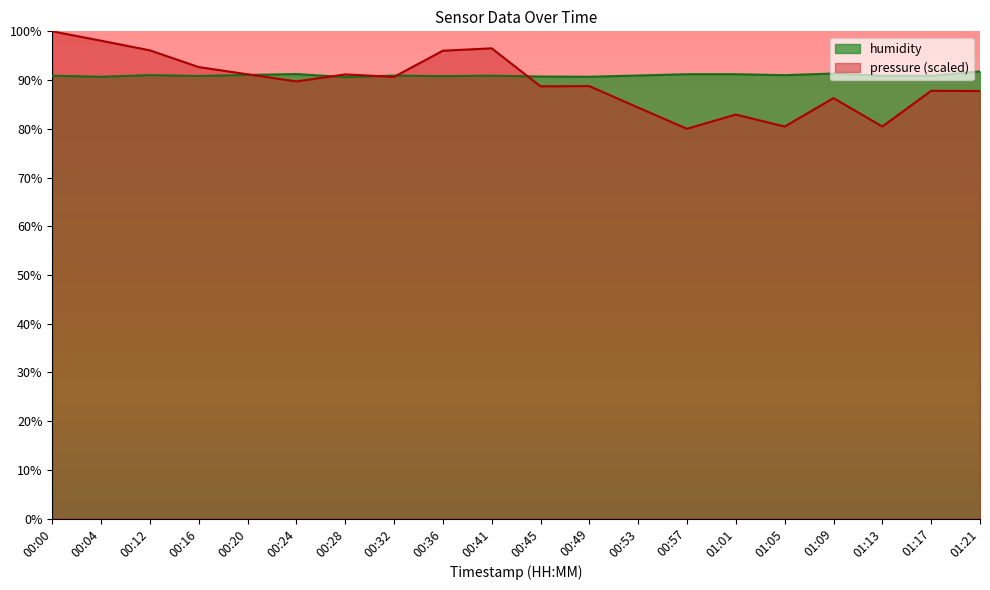

What is the value of the pressure point at the 20th from the left?

87.8